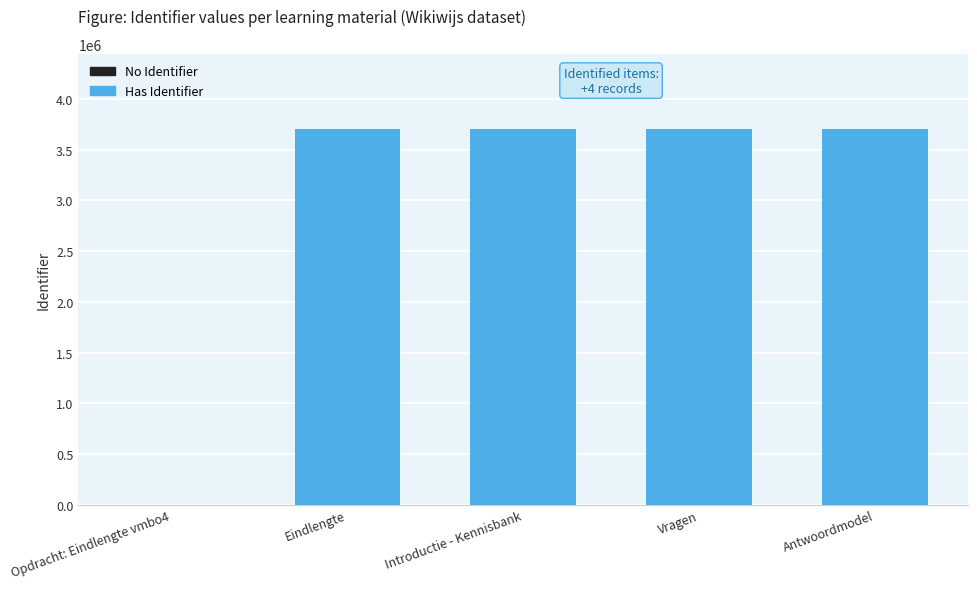

The value at Antwoordmodel is 3701078. True or false?

True